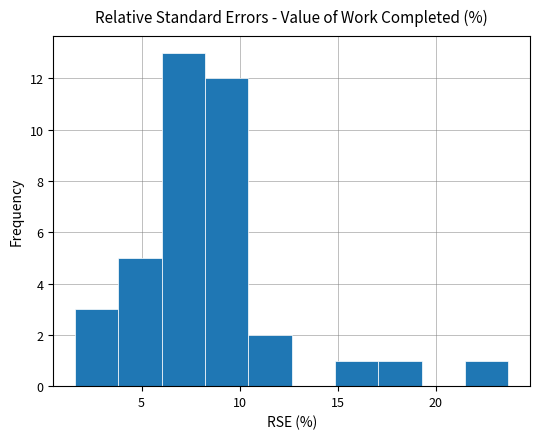

How tall is the bar that spans 8.0 to 10.5 on the x-axis? Neither the bar edges nor the heights are printed on the chart, so give them approximately, as read against the axes.

12